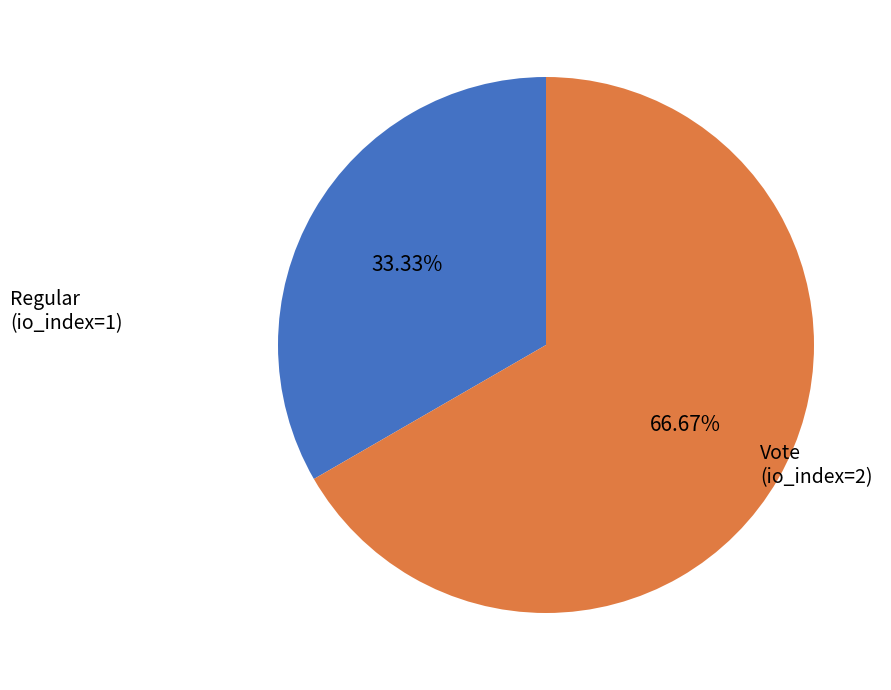

How many segments does this pie chart have?

2